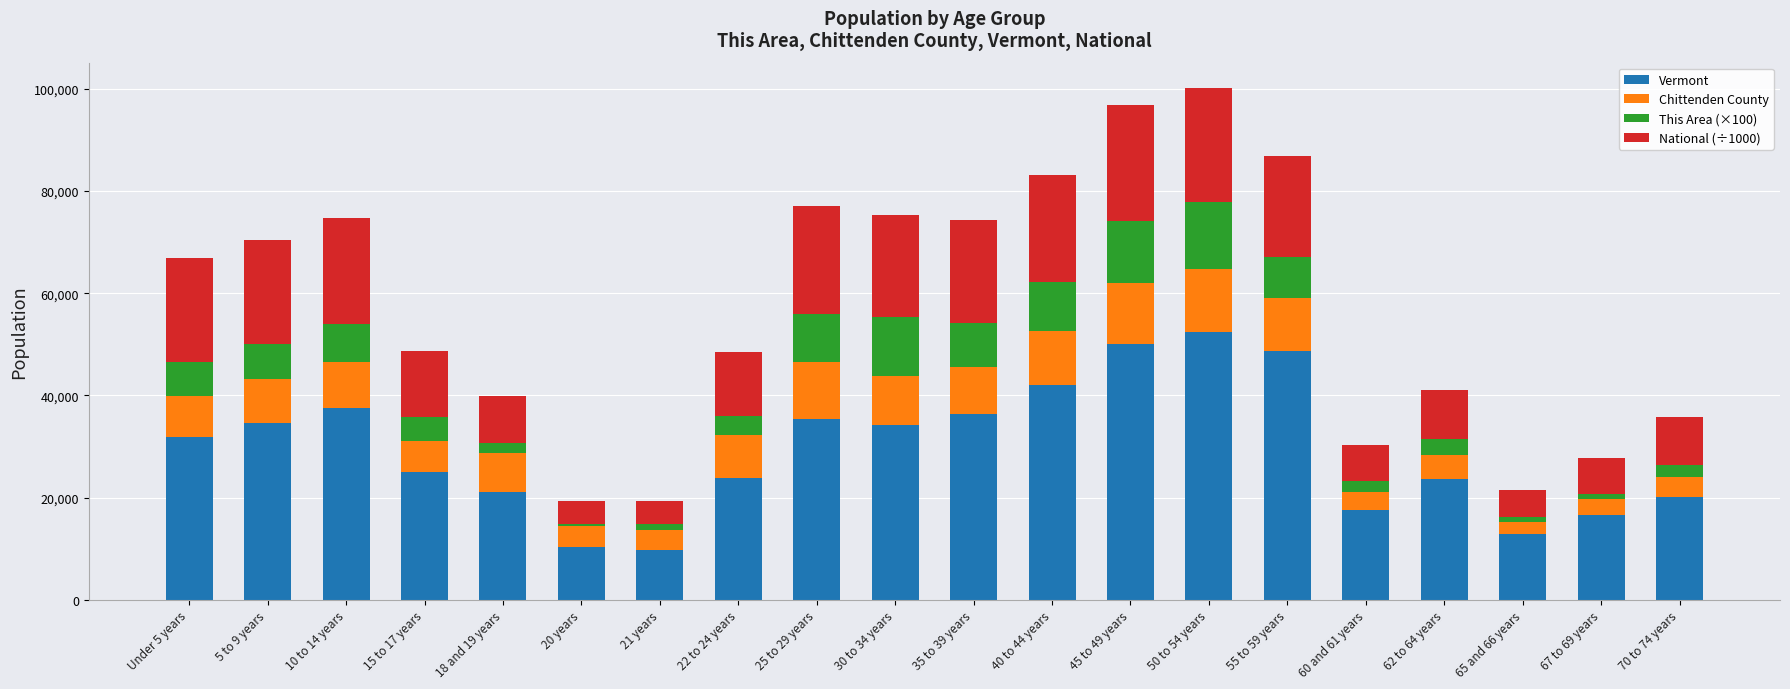

What is the minimum value for Vermont?

9651.0